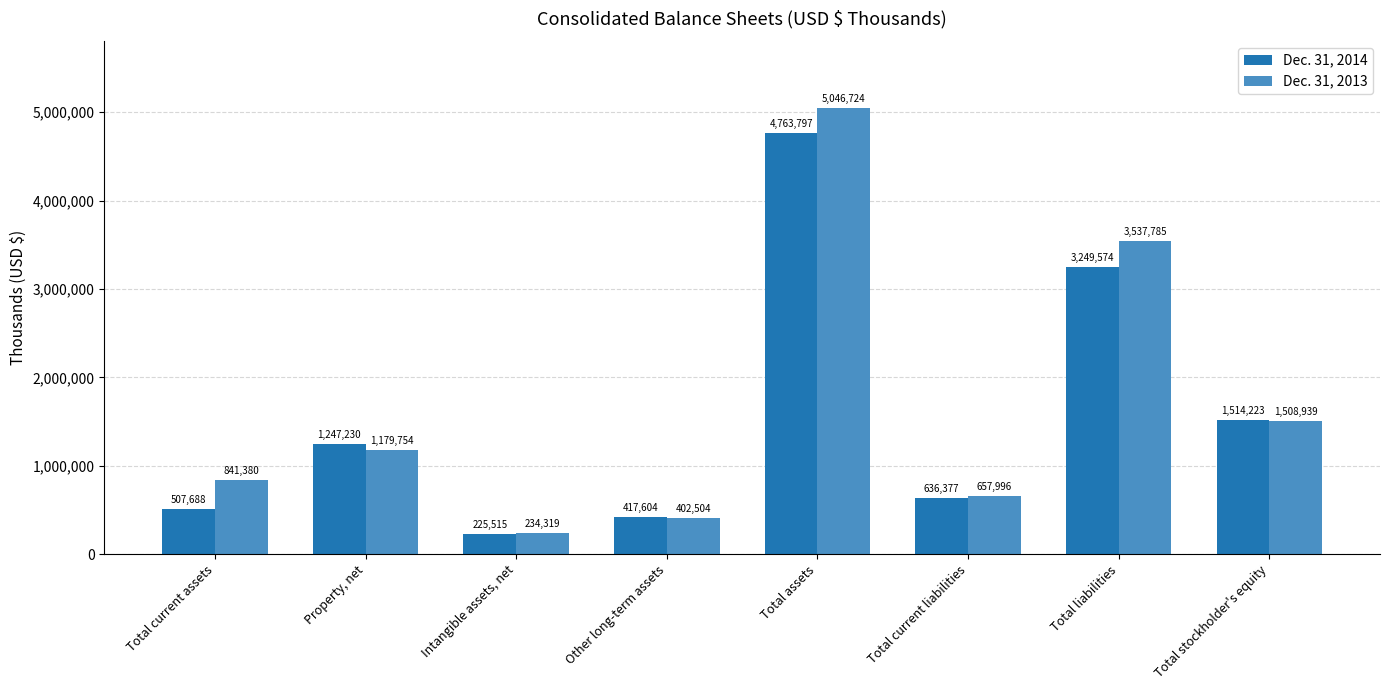

Is the value of Dec. 31, 2014 at Total stockholder's equity greater than the value of Dec. 31, 2013 at Total liabilities?

No